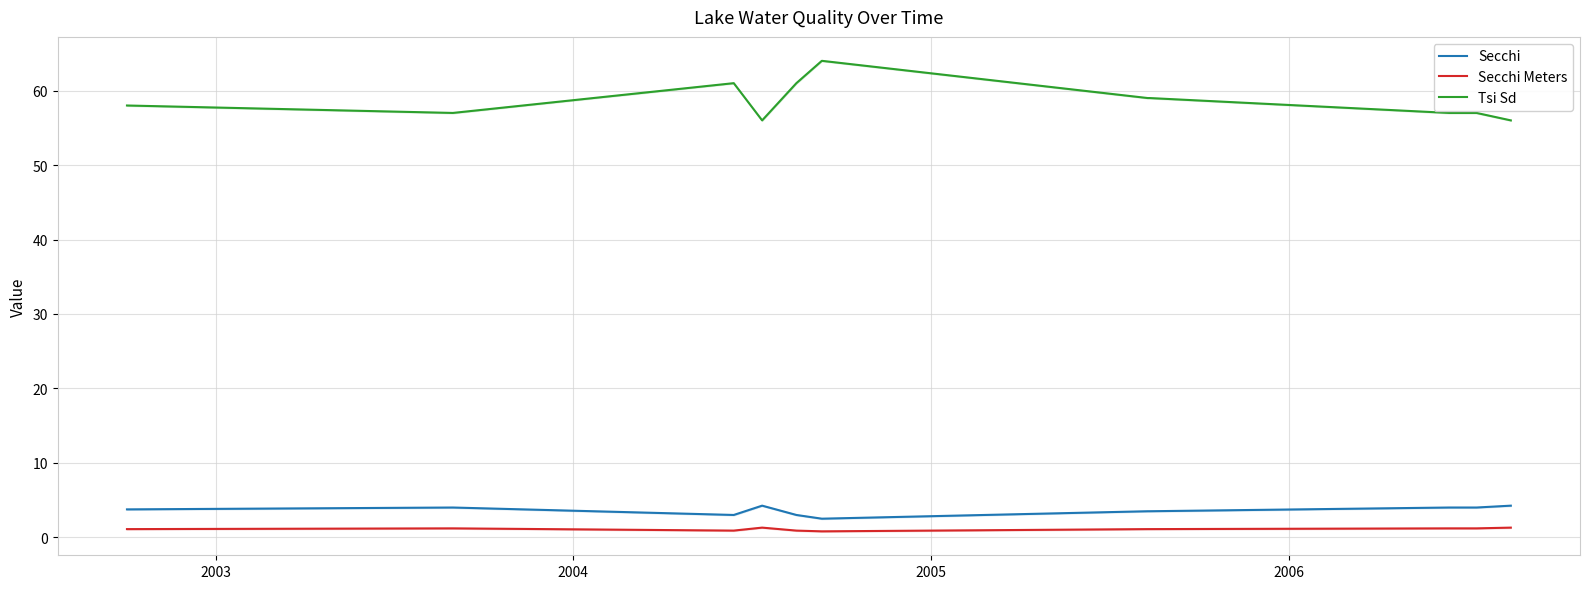

True or false: Secchi Meters and Tsi Sd cross at least once.

False